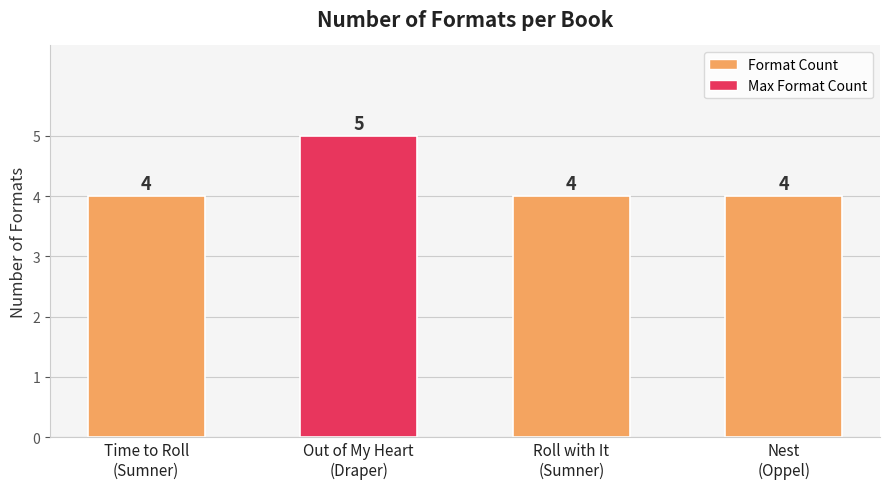

What position from the left is Roll with It
(Sumner)?

3